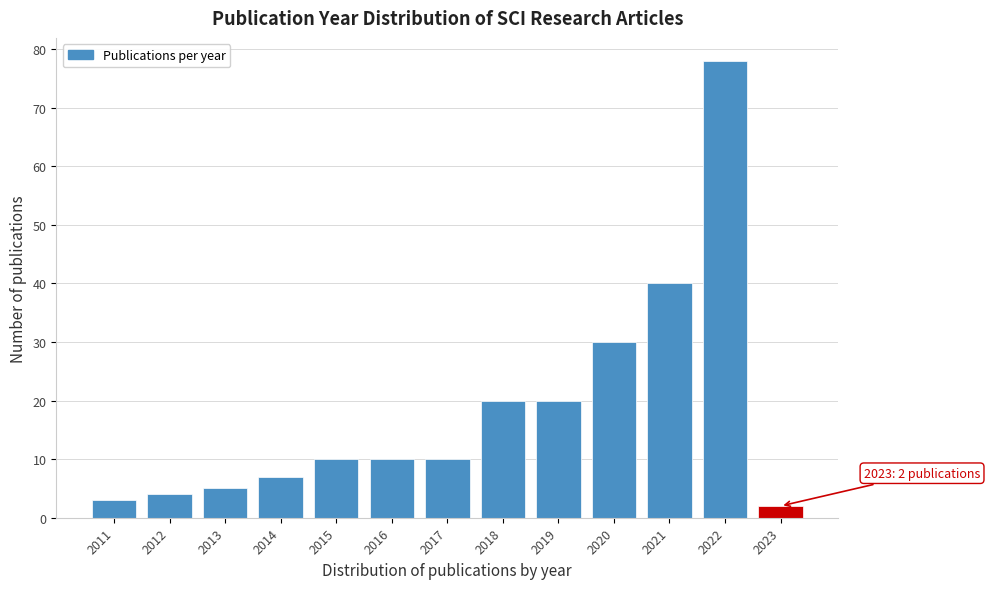

Reading left to right, what are all the values shown in this chart?

2011=3	2012=4	2013=5	2014=7	2015=10	2016=10	2017=10	2018=20	2019=20	2020=30	2021=40	2022=78	2023=2